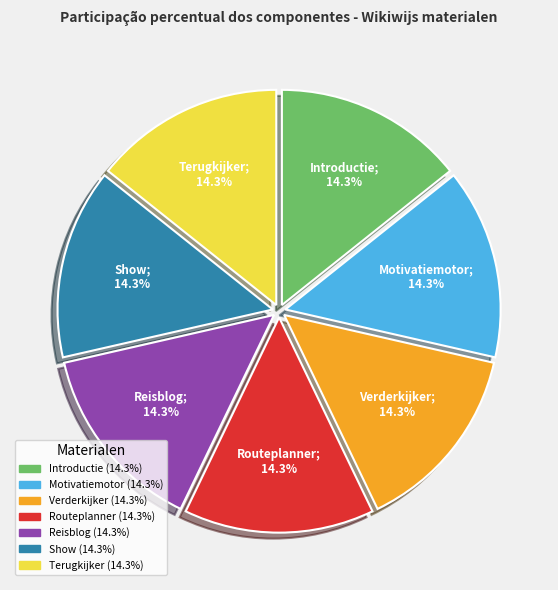

Approximately how many times larger is the value at Terugkijker compared to Routeplanner?

1.0